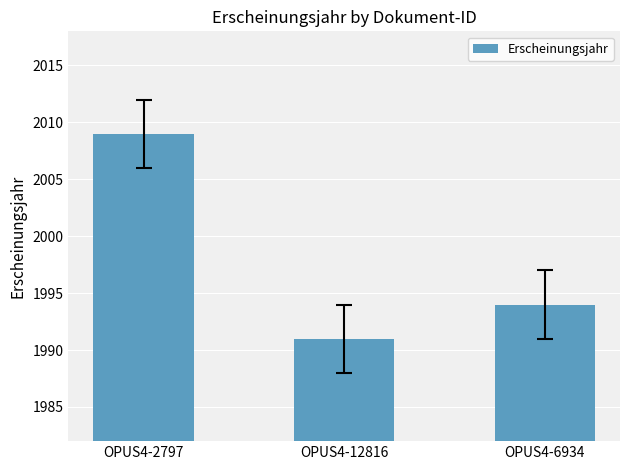

Which has a higher value, OPUS4-2797 or OPUS4-6934?

OPUS4-2797